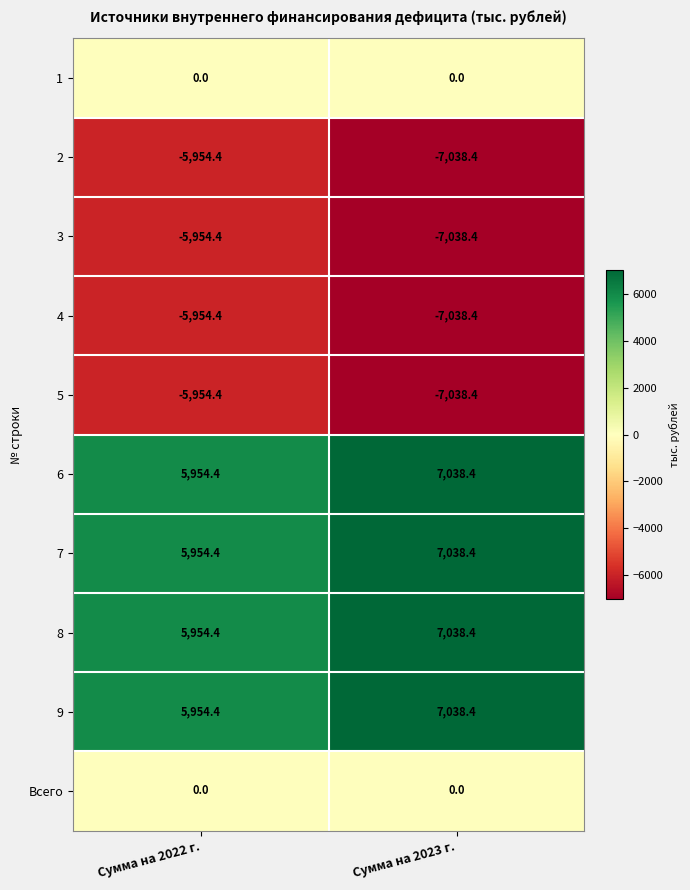

What is the minimum value shown in the chart?

-7038.4